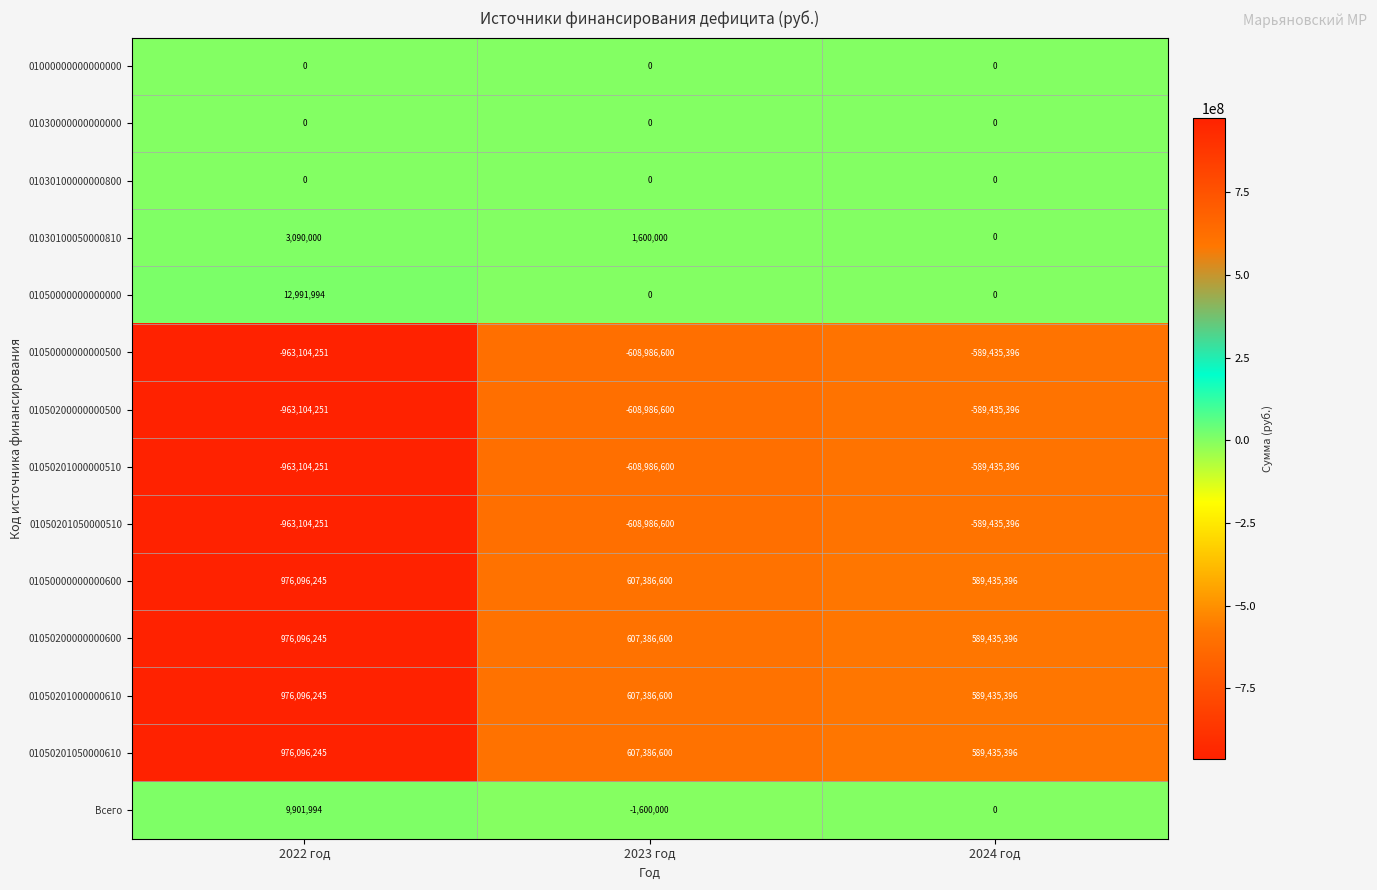

How many values in Всего are below zero?

1